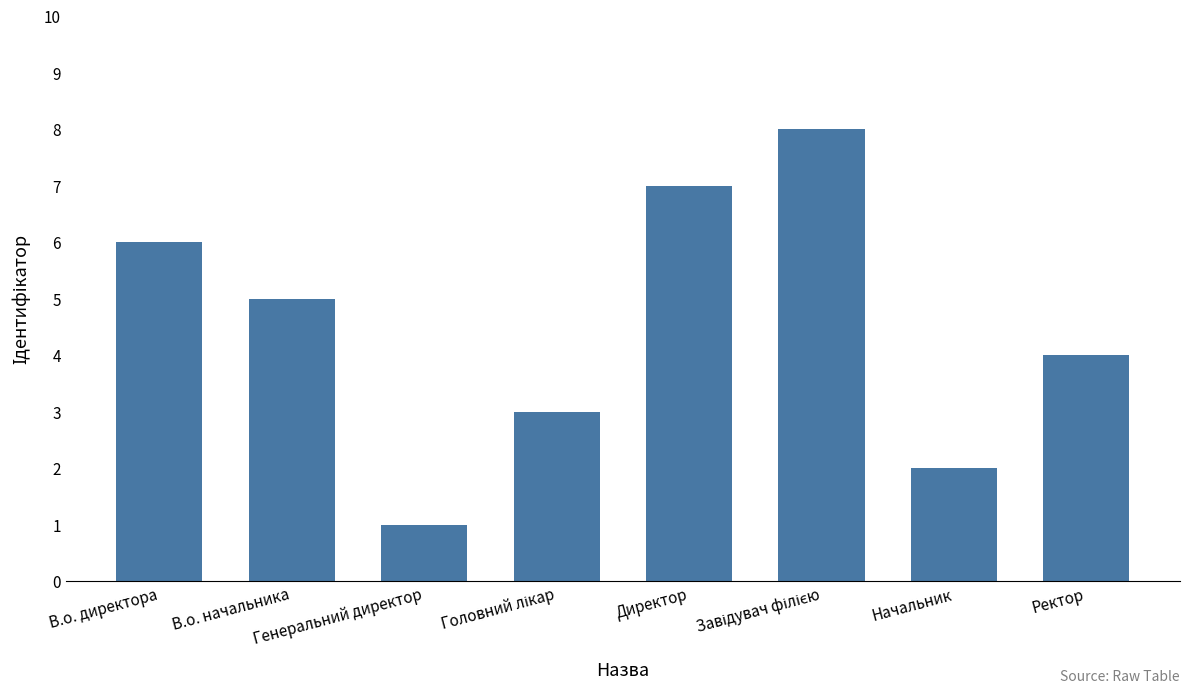

Between Ректор and В.о. начальника, which is larger?

В.о. начальника